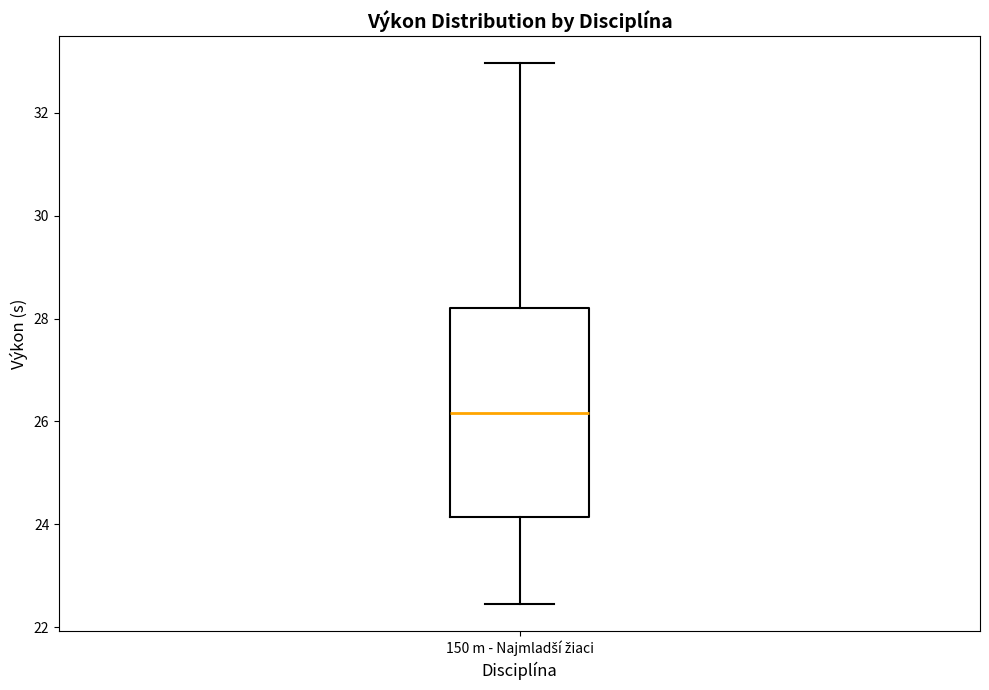

Where is the lower edge of the box for 150 m - Najmladší žiaci on the y-axis? The values are not printed on the chart, so give them approximately, as read against the axis.

24.2